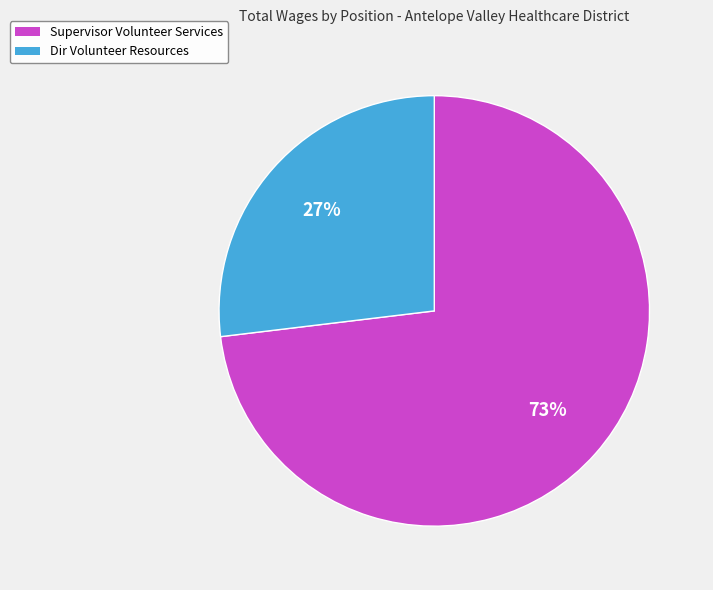

What percentage is the Dir Volunteer Resources slice, to the nearest percent?

27%